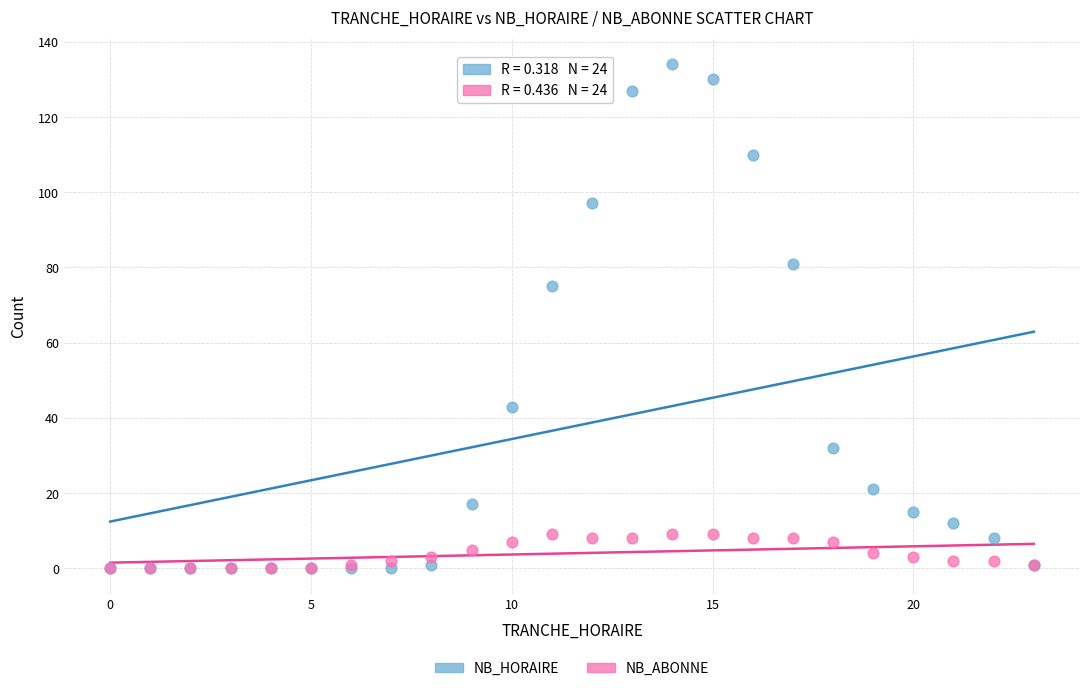

In the NB_HORAIRE series, what Y value is closest to 67?

75